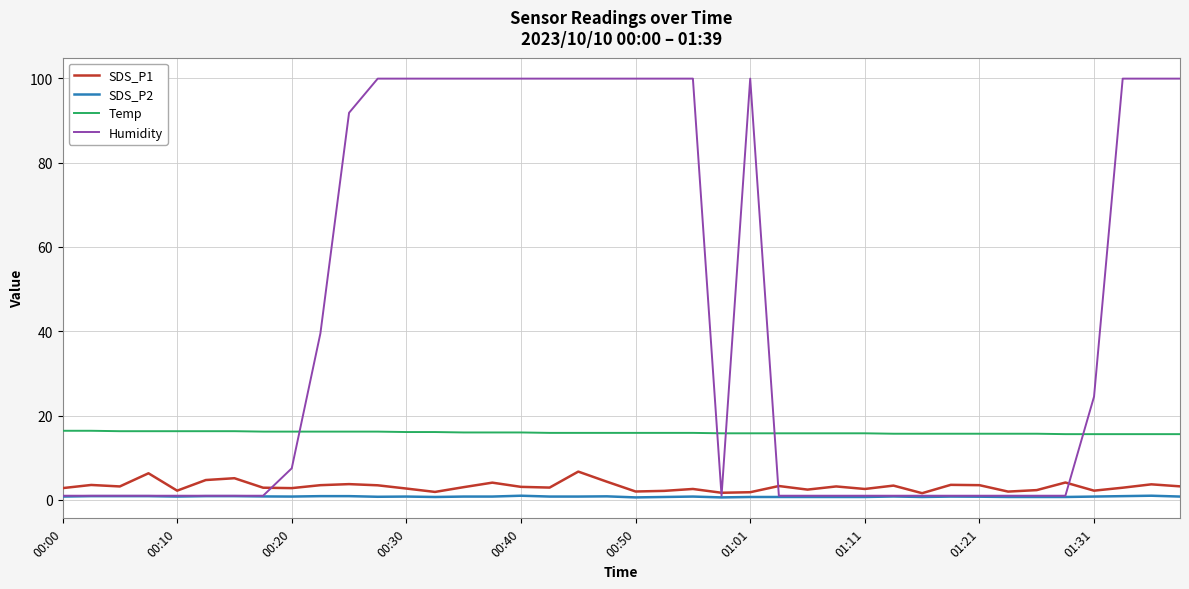

What is the greatest value displayed?

99.9